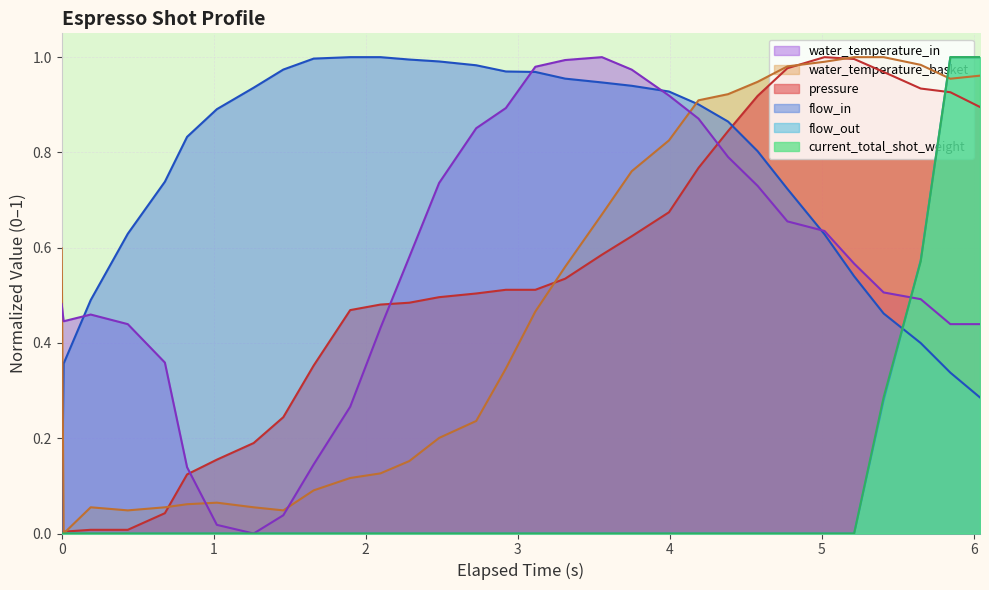

What is the label of the 20th point from the left?

3.75